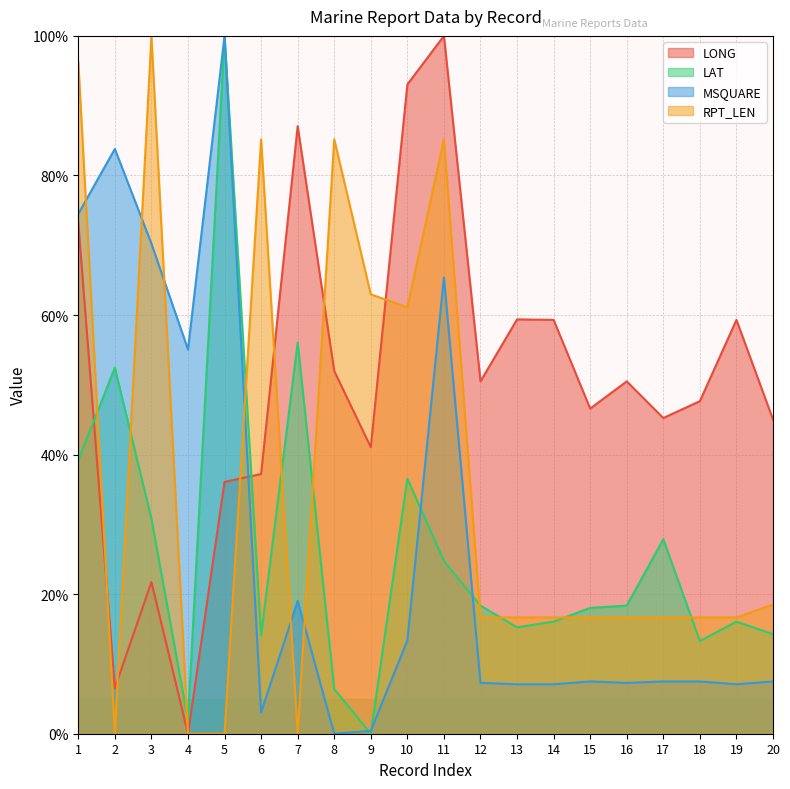

At how many categories does at least one series exceed 87?

6